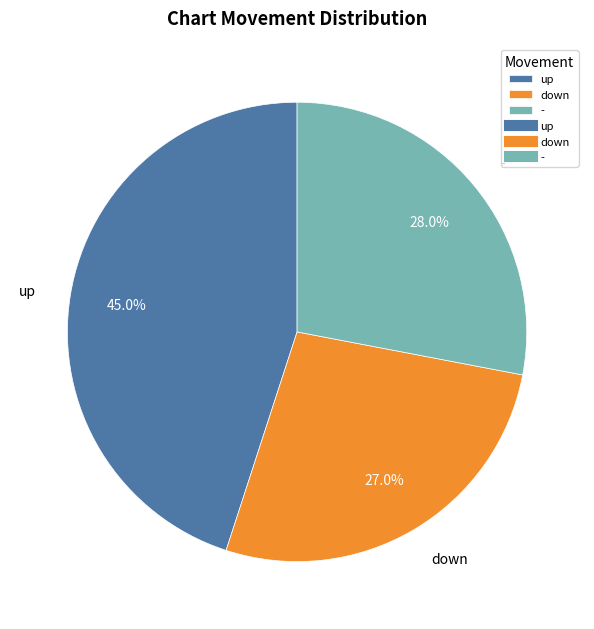

Rank the categories by value from highest to lowest.

up, -, down